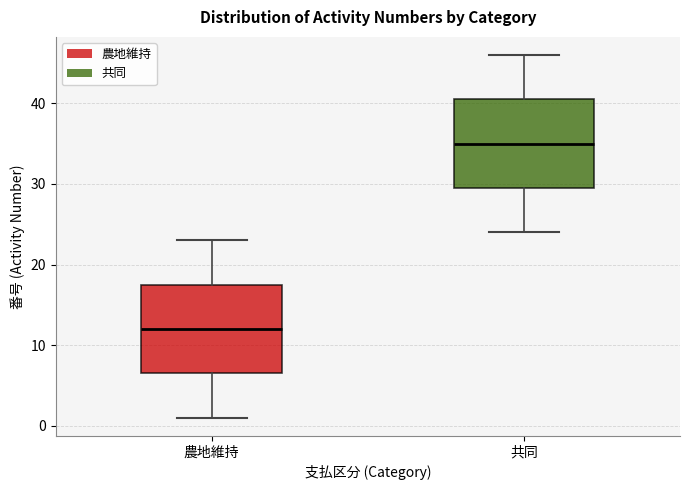

Reading left to right, read every box against the y-axis: the position of its median line, the range the box covers, and the ends of its whiskers. The values are not printed on the chart, so give them approximately, as read against the axis.

農地維持: median 12, box 7 to 18, whiskers 1 to 23
共同: median 35, box 30 to 41, whiskers 24 to 46